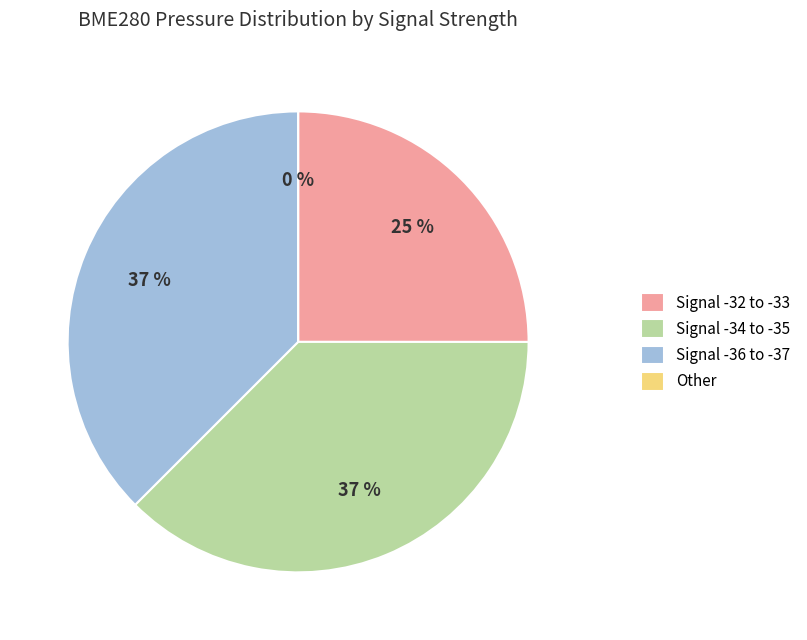

Approximately how many times larger is the value at 34 compared to 1?

1.0